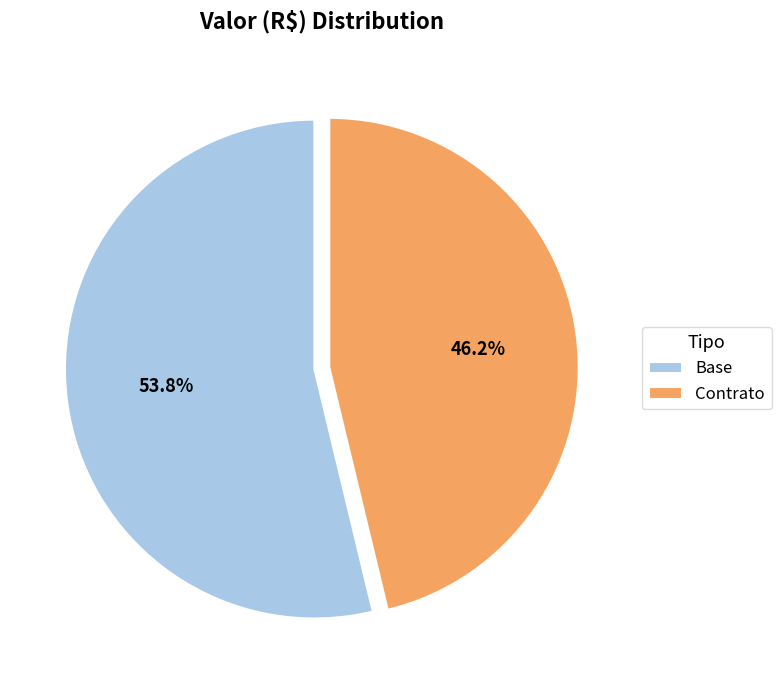

Count the number of slices in the pie.

2